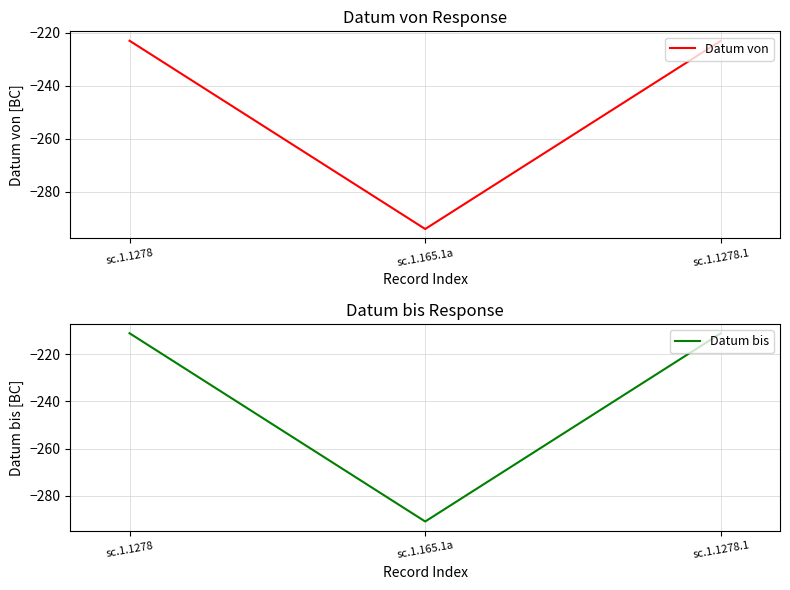

What is the spread (max minus min) of values at sc.1.165.1a?

3